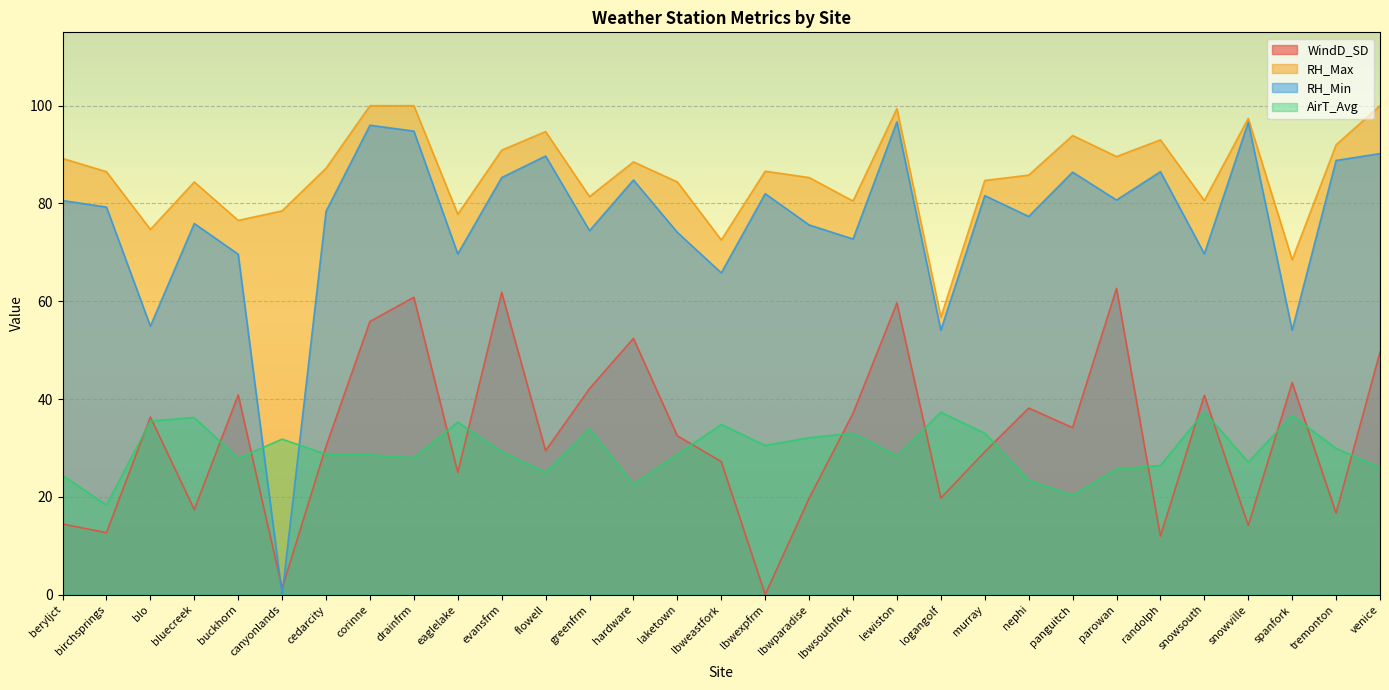

Which series has the widest spread of values?

RH_Min